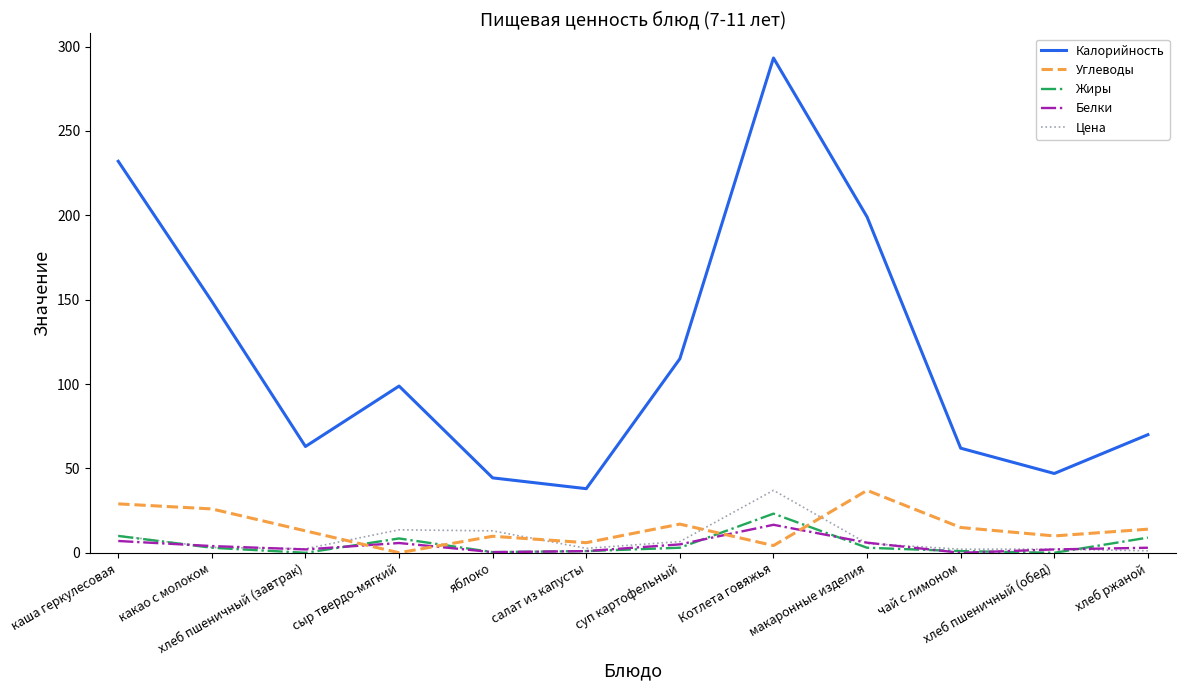

How many times do Цена and Белки cross each other?

5